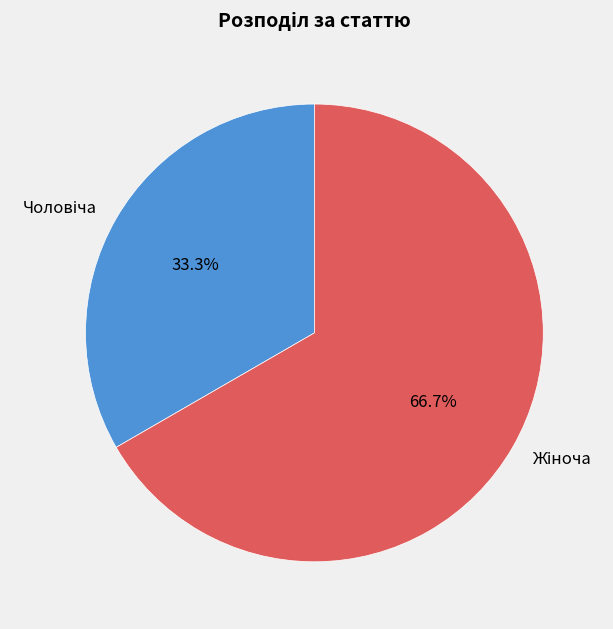

Is there any slice that represents more than half of the pie?

Yes